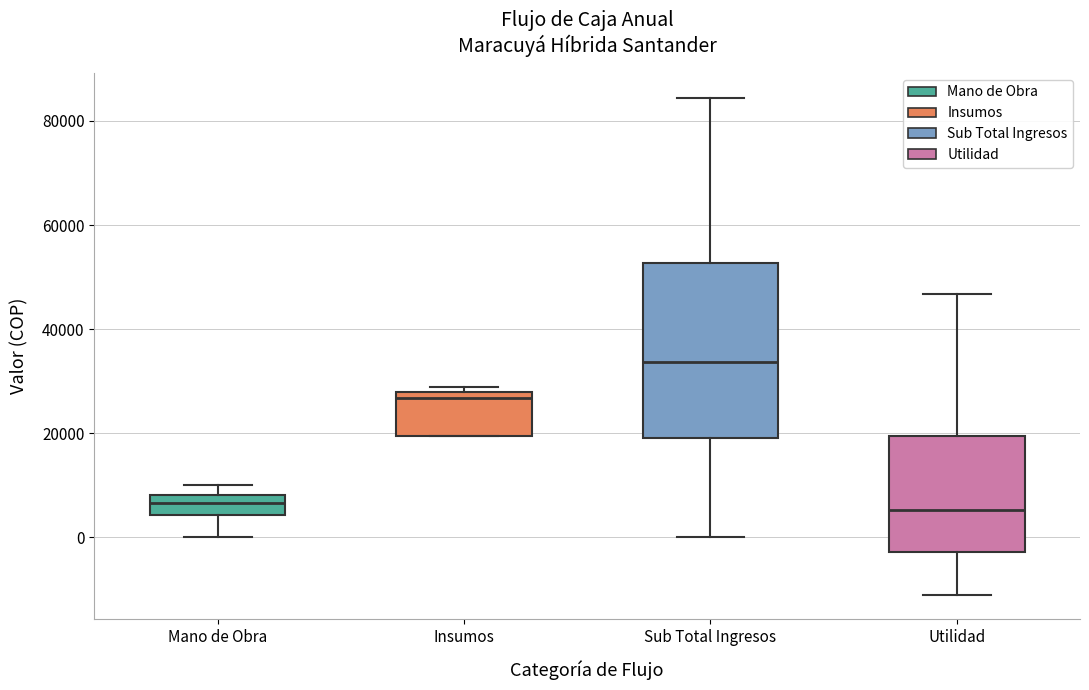

Reading left to right, transcribe this box plot: for each box, give where its median line is, the range the box spans, and where its two whiskers end, as read against the y-axis. The values are not printed on the chart, so give them approximately, as read against the axis.

Mano de Obra: median 6000, box 4000 to 8000, whiskers 0 to 10000
Insumos: median 26000, box 20000 to 28000, whiskers 20000 to 28000 (just above the box's upper edge)
Sub Total Ingresos: median 34000, box 20000 to 52000, whiskers 0 to 84000
Utilidad: median 6000, box -2000 to 20000, whiskers -10000 to 46000